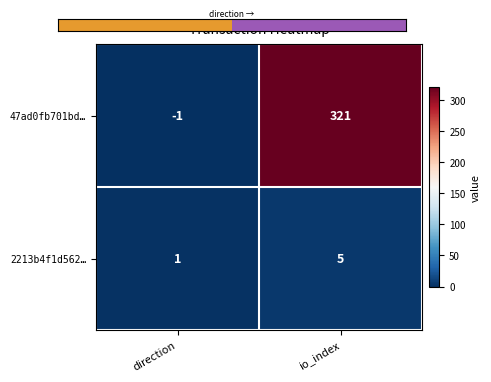

Which series has the largest range (max minus min)?

47ad0fb701bd…